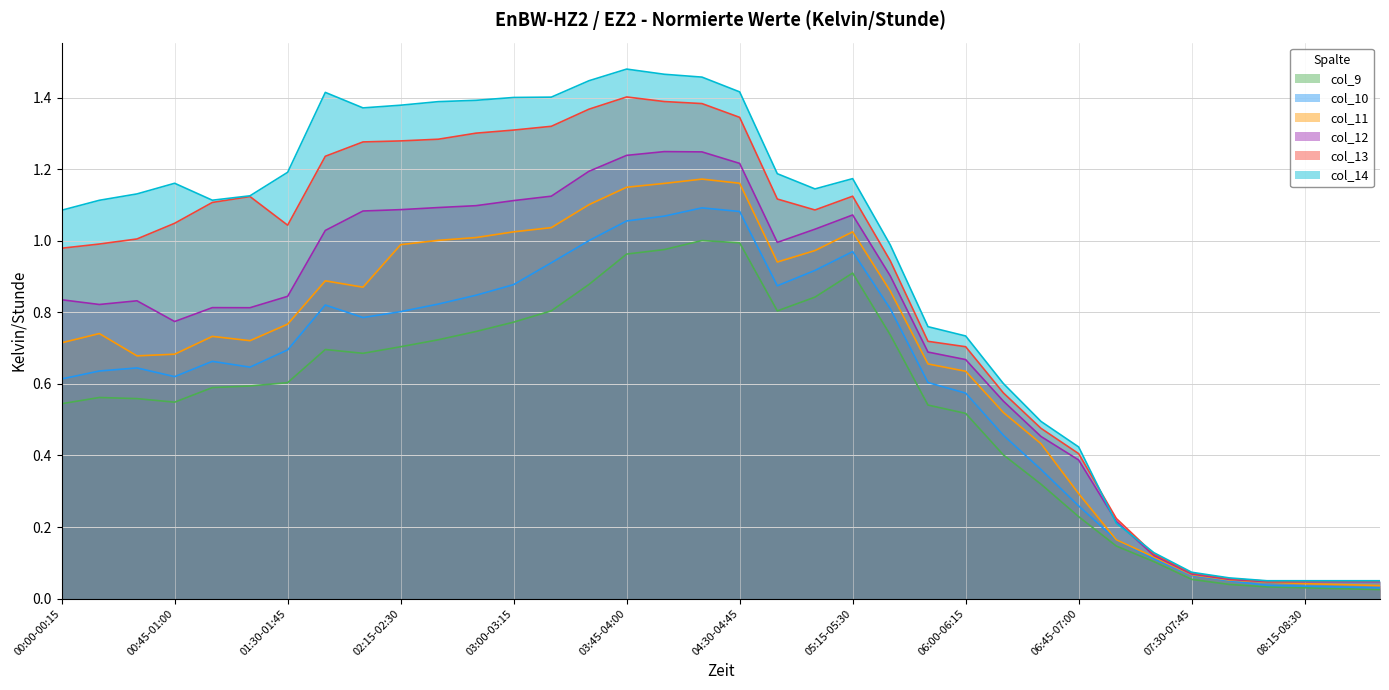

What position from the right is 01:00-01:15?

32